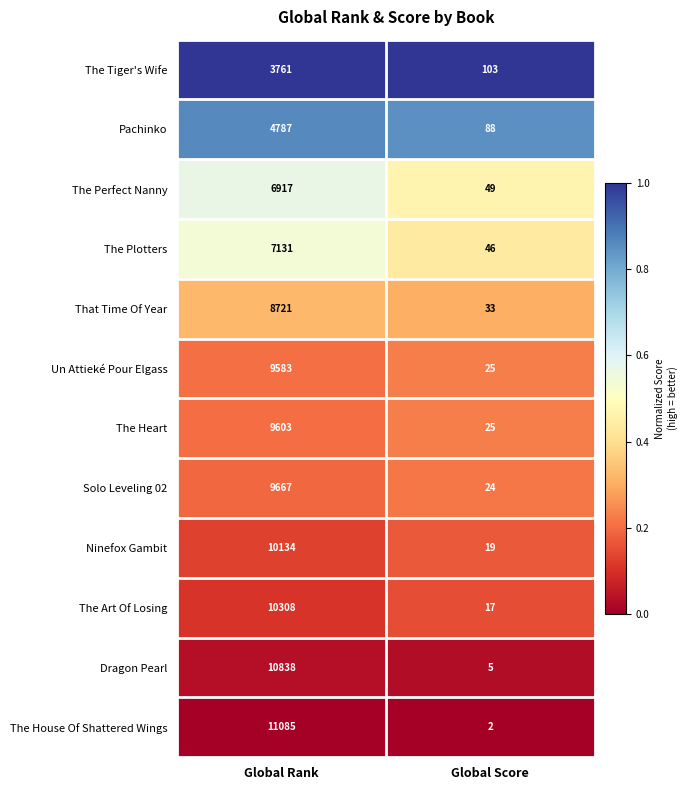

What is the greatest value displayed?

11085